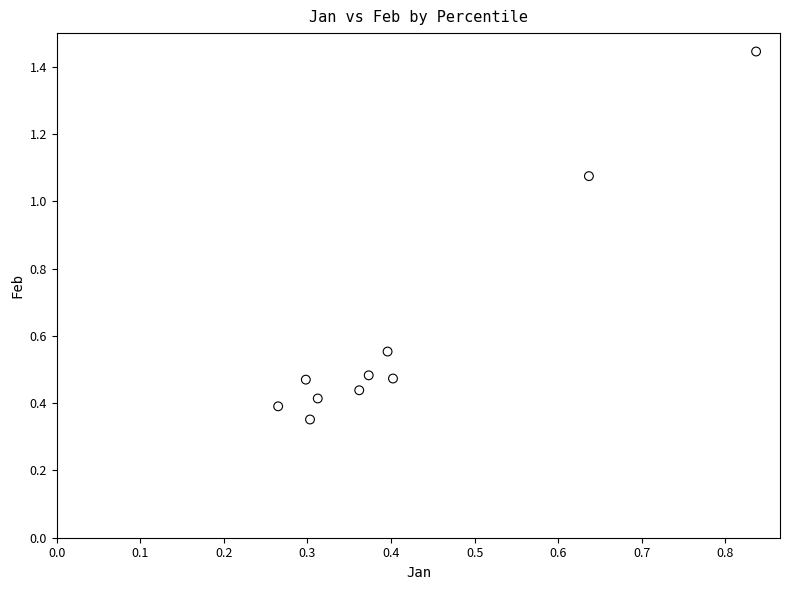

Count the number of points in this scatter plot.

10